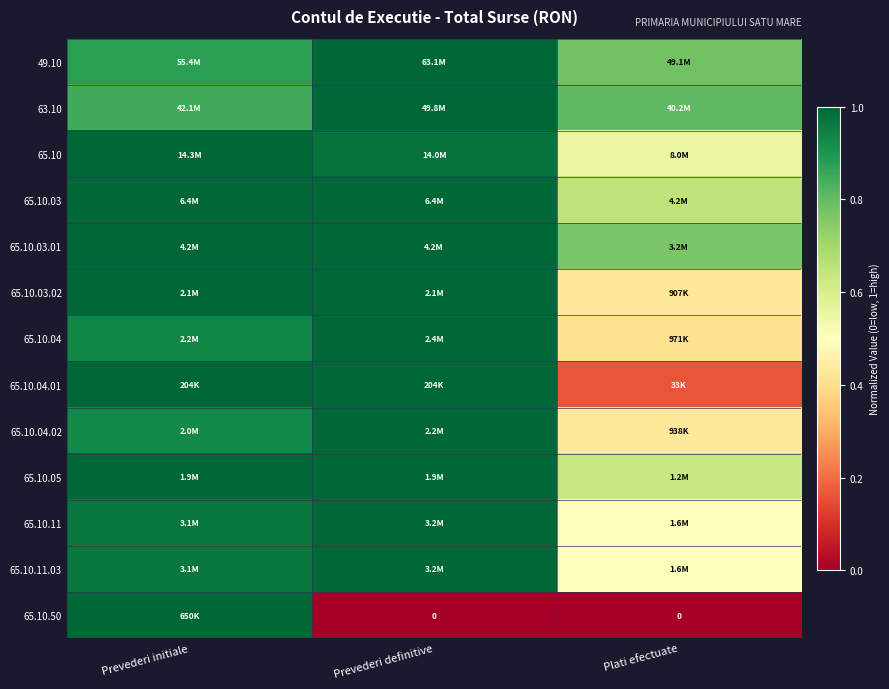

Count the number of data series in this chart.

13